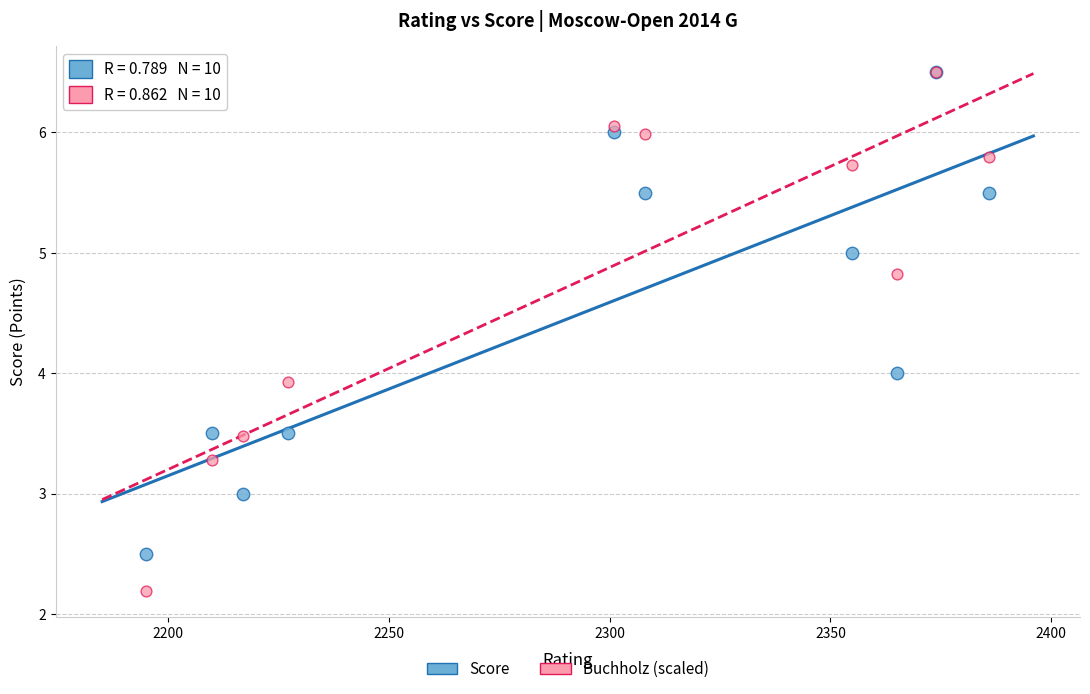

Which series contains the lowest Y value?

Buchholz (scaled)